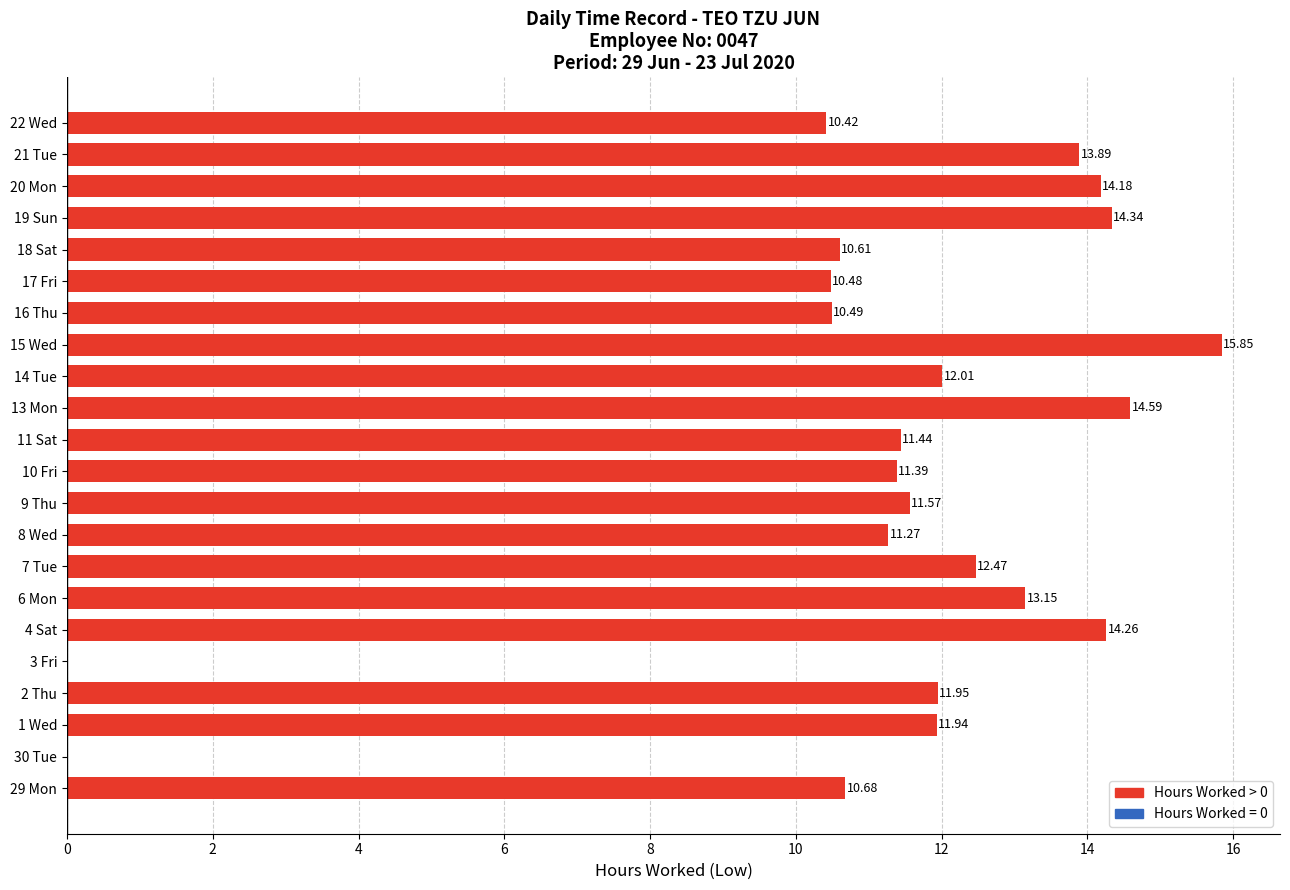

Which category has the highest value across all series?

15 Wed